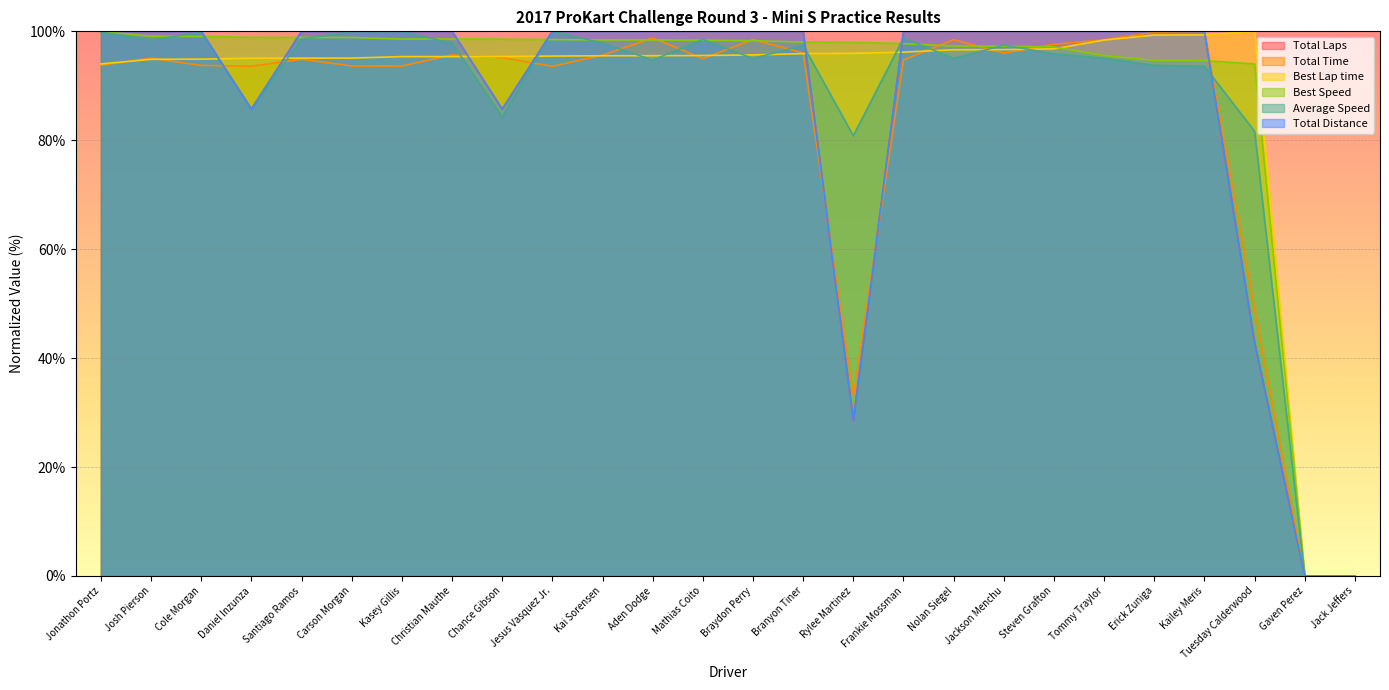

Reading left to right, transcribe all the data shown in this chart.

Total Laps: 100.0	100.0	100.0	85.7	100.0	100.0	100.0	100.0	85.7	100.0	100.0	100.0	100.0	100.0	100.0	28.6	100.0	100.0	100.0	100.0	100.0	100.0	100.0	42.9	0.0	0.0
Total Time: 93.8	95.1	93.7	93.6	94.9	93.6	93.6	95.7	95.2	93.6	95.6	98.8	95.0	98.5	96.0	33.1	94.7	98.5	96.0	97.6	98.5	99.8	100.0	49.1	0.0	0.0
Best Lap time: 94.0	94.9	94.9	95.1	95.1	95.1	95.4	95.4	95.4	95.5	95.5	95.5	95.6	95.7	95.9	96.0	96.2	96.6	96.6	96.8	98.4	99.3	99.3	100.0	0.0	0.0
Best Speed: 100.0	99.1	99.1	98.9	98.9	98.9	98.6	98.6	98.6	98.5	98.4	98.4	98.4	98.3	98.0	98.0	97.7	97.3	97.3	97.1	95.5	94.7	94.6	94.0	0.0	0.0
Average Speed: 99.8	98.4	99.8	85.7	98.6	99.9	99.9	97.8	84.3	100.0	97.9	94.7	98.5	95.0	97.4	80.8	98.8	95.0	97.5	95.9	95.1	93.8	93.6	81.6	0.0	0.0
Total Distance: 100.0	100.0	100.0	85.7	100.0	100.0	100.0	100.0	85.7	100.0	100.0	100.0	100.0	100.0	100.0	28.6	100.0	100.0	100.0	100.0	100.0	100.0	100.0	42.9	0.0	0.0